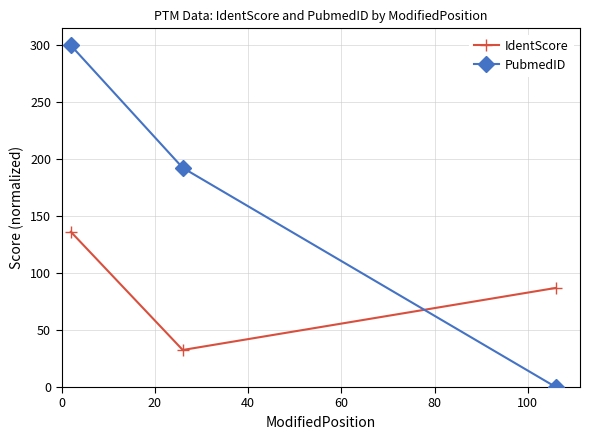

Reading left to right, what are all the values shown in this chart?

IdentScore: 136.3	32.5	87.0
PubmedID: 300.0	192.5	0.0